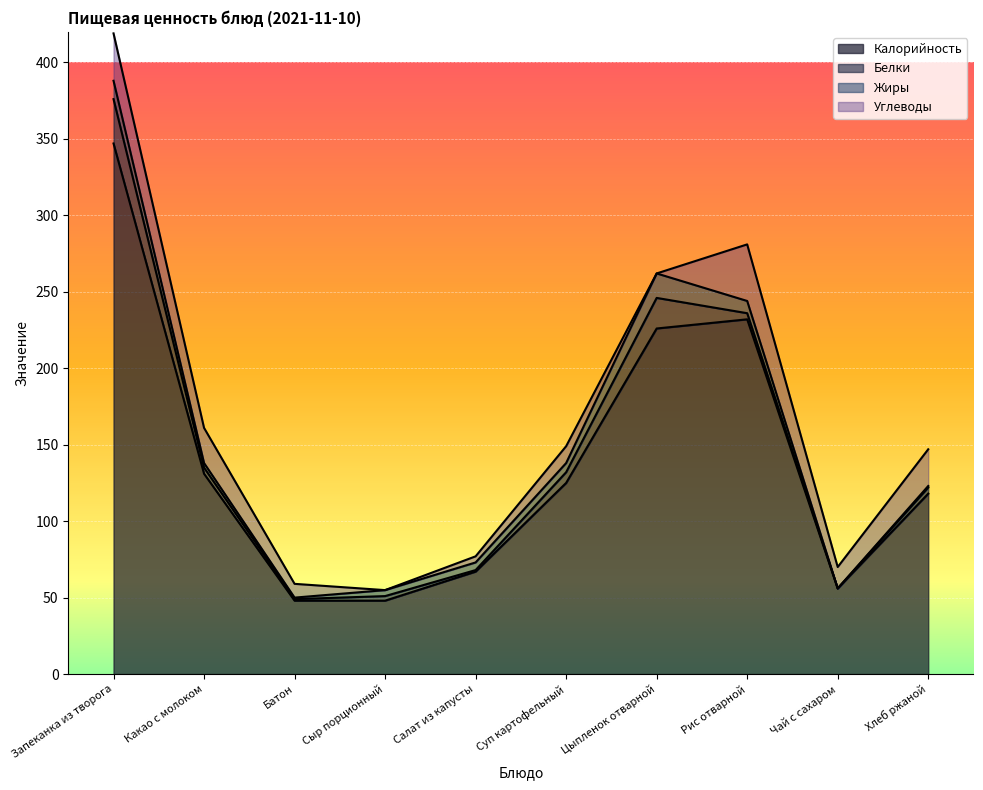

What is the maximum value for Углеводы?

37.0